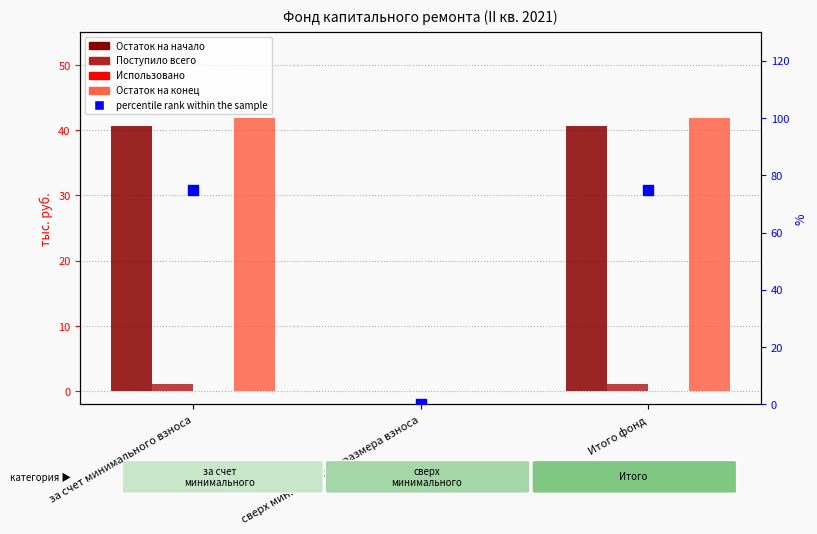

Which series reaches the maximum Y coordinate?

percentile rank within the sample